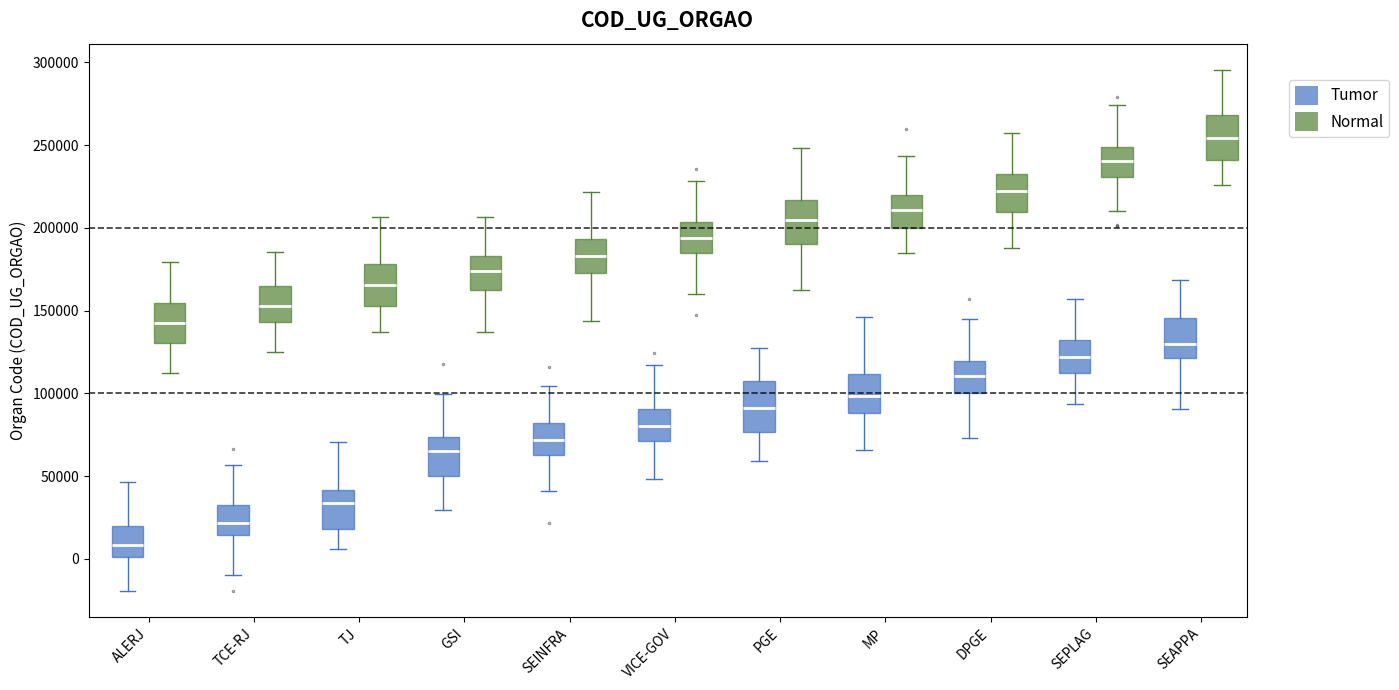

Which box has the highest median line?

SEAPPA (Normal)